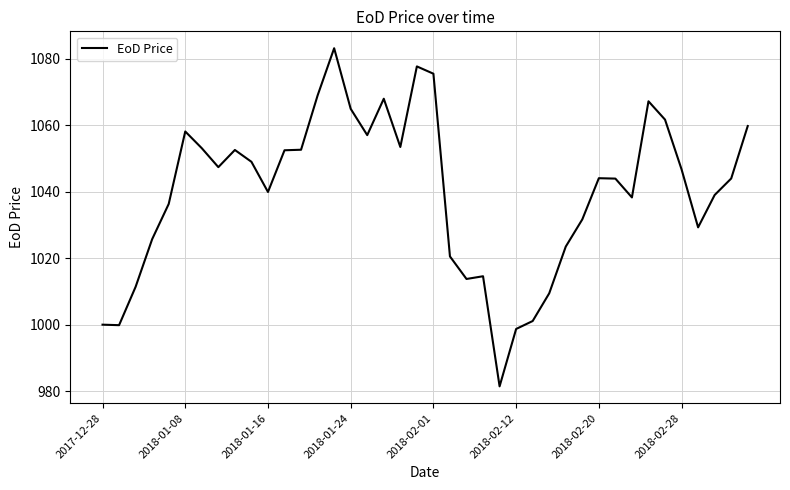

True or false: the data has more than 1 interior local peaks.

True